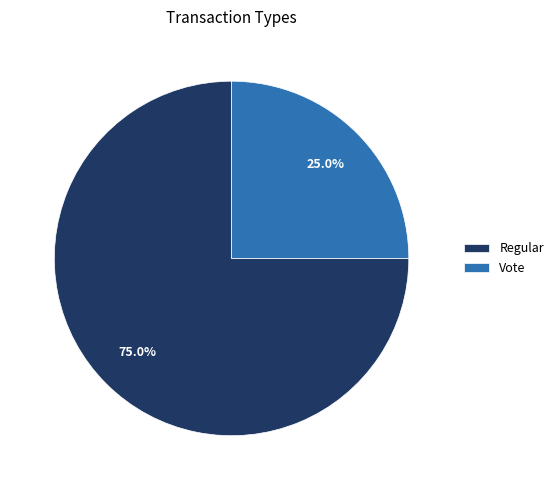

Approximately how many times larger is the value at Vote compared to Regular?

0.3